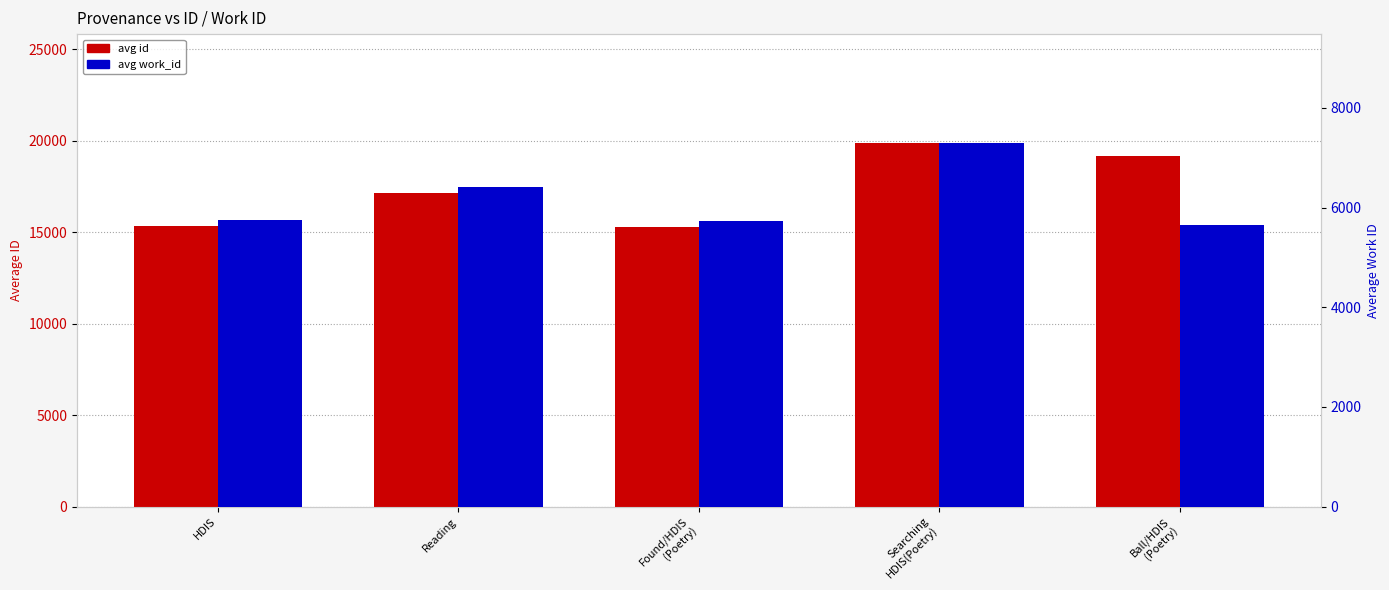

Which has a higher value, Found/HDIS
(Poetry) or Searching
HDIS(Poetry)?

Searching
HDIS(Poetry)